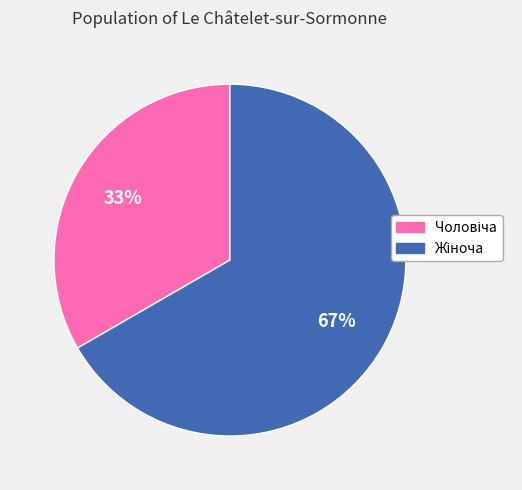

To the nearest percent, what is the average slice percentage?

50%